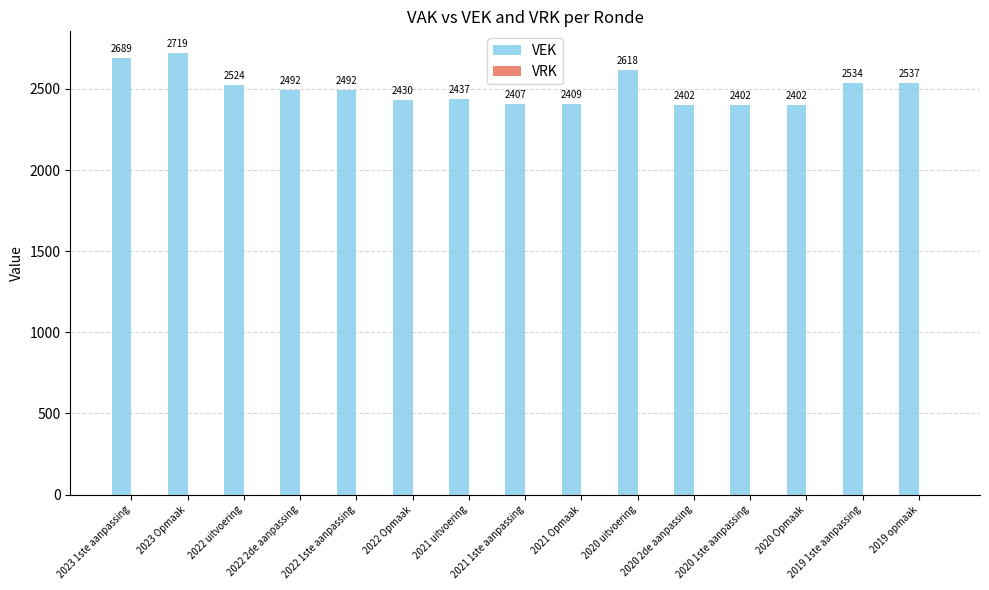

What is the value of the 3rd bar from the left?

2524